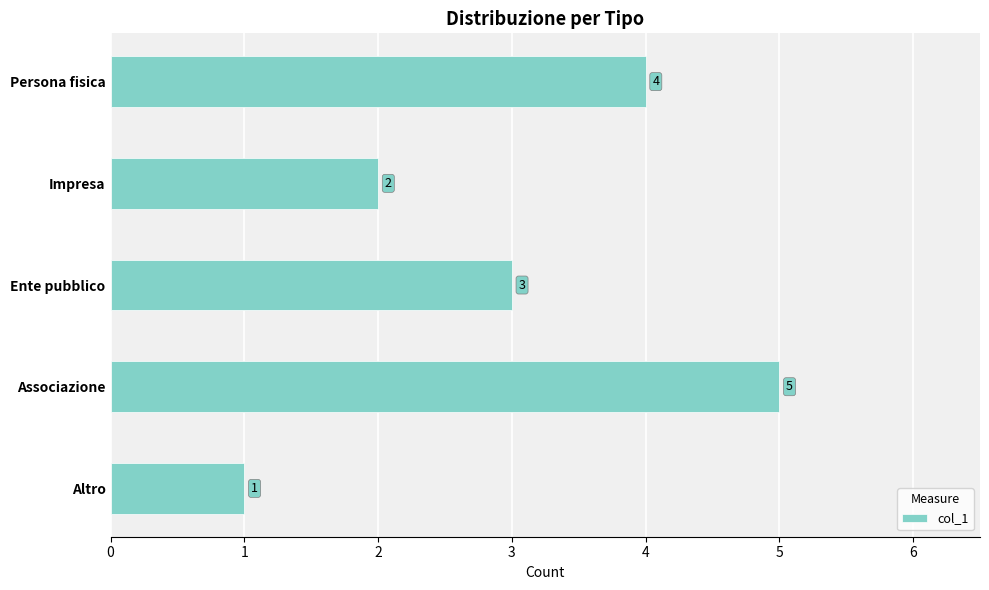

The chart shows a value of 5 at Associazione. True or false?

True